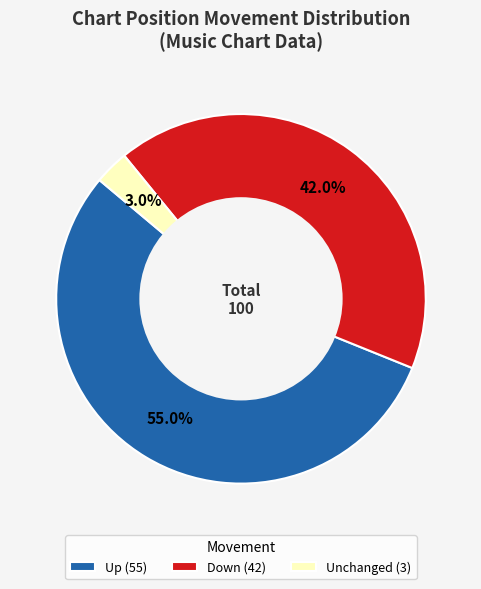

Which has a higher value, Up (55) or Unchanged (3)?

Up (55)